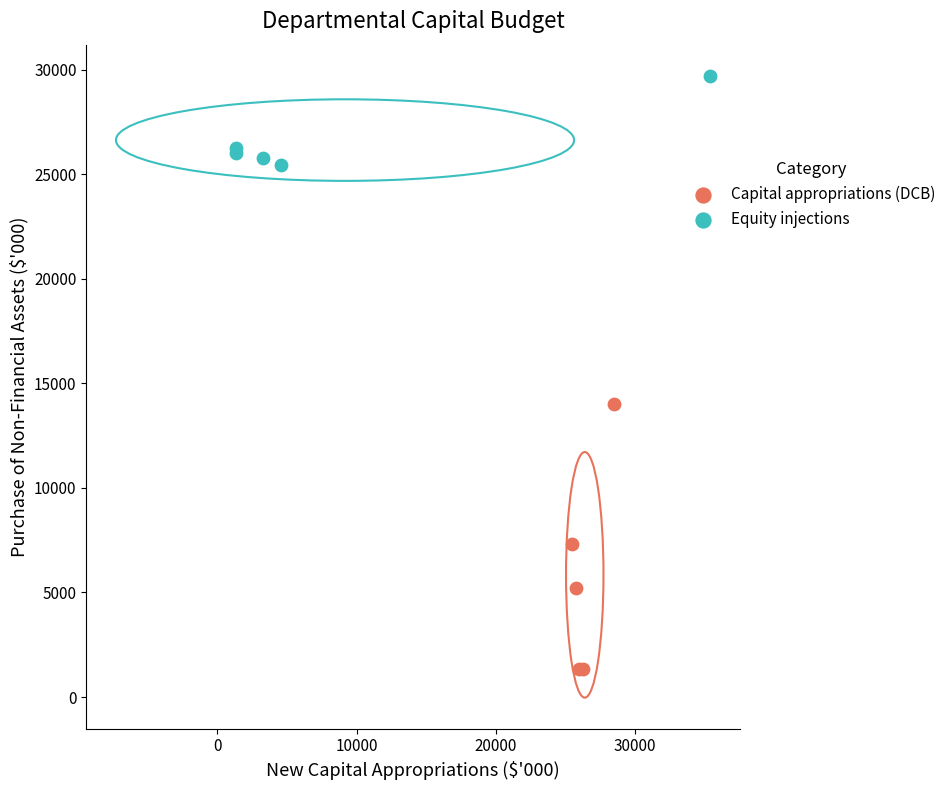

What are all the series names shown in the legend?

Capital appropriations (DCB), Equity injections